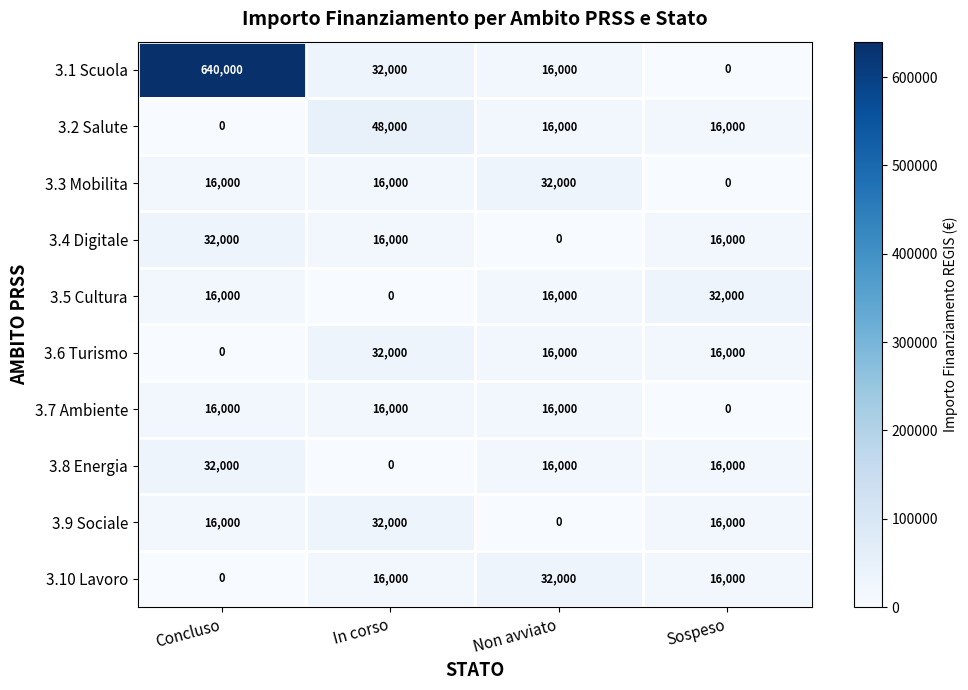

What is the total value across all series at Concluso?

768000